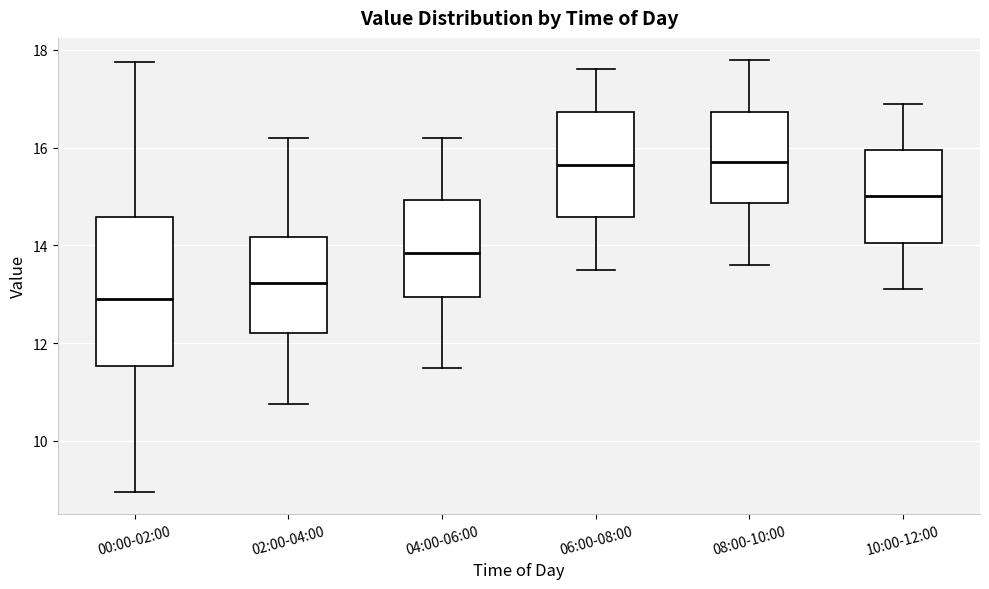

Reading left to right, read every box against the y-axis: the position of its median line, the range the box covers, and the ends of its whiskers. The values are not printed on the chart, so give them approximately, as read against the axis.

00:00-02:00: median 13.0, box 11.6 to 14.6, whiskers 9.0 to 17.8
02:00-04:00: median 13.2, box 12.2 to 14.2, whiskers 10.8 to 16.2
04:00-06:00: median 13.8, box 13.0 to 15.0, whiskers 11.6 to 16.2
06:00-08:00: median 15.6, box 14.6 to 16.8, whiskers 13.6 to 17.6
08:00-10:00: median 15.8, box 14.8 to 16.8, whiskers 13.6 to 17.8
10:00-12:00: median 15.0, box 14.0 to 16.0, whiskers 13.2 to 17.0